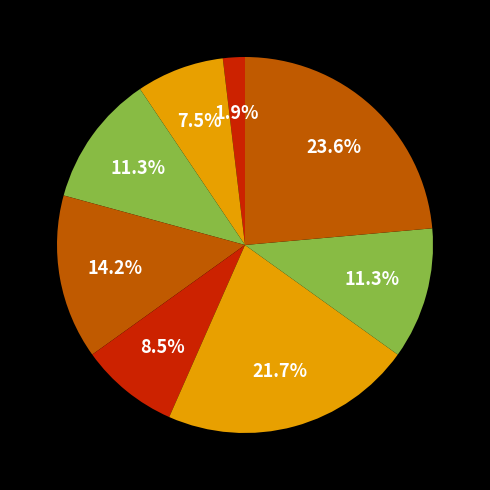

How many segments does this pie chart have?

8